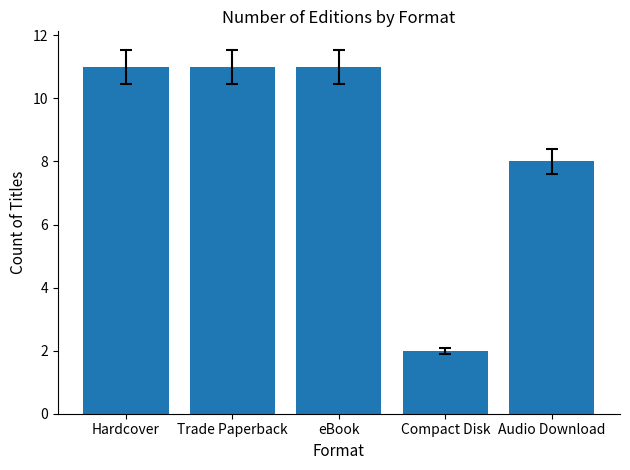

What is the value of the 5th bar from the left?

8